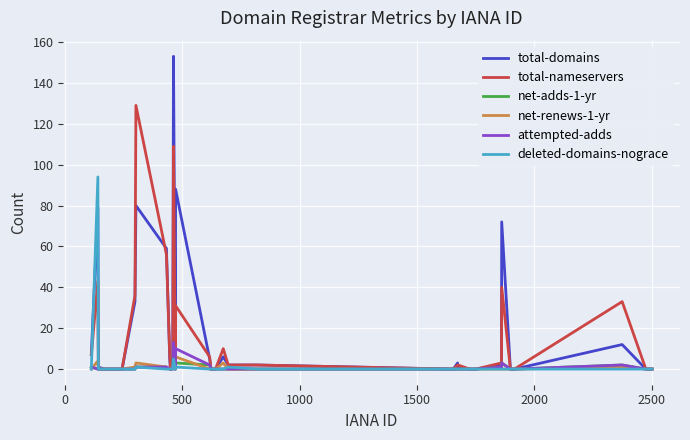

What is the maximum value for attempted-adds?

13